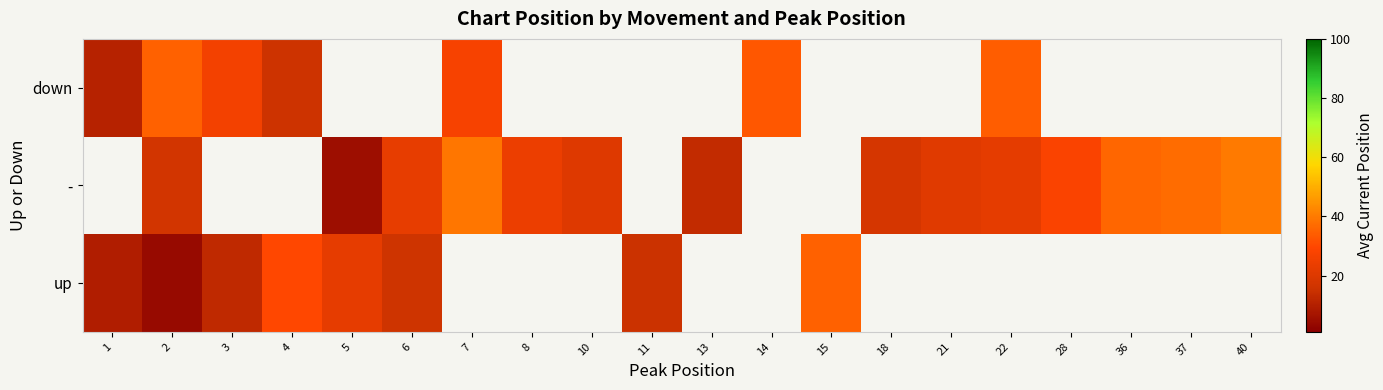

At which category does the chart reach its minimum across all series?

2